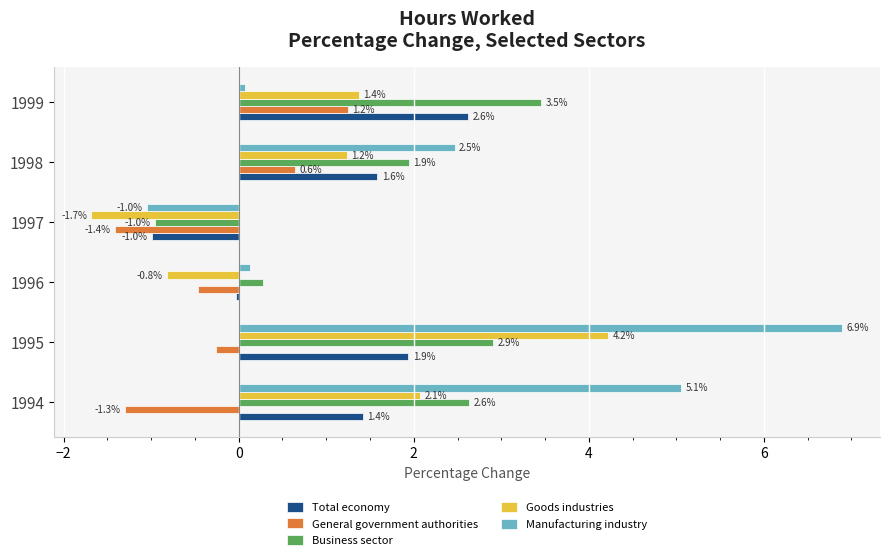

List the series in order of their peak value, lowest first.

General government authorities, Total economy, Business sector, Goods industries, Manufacturing industry